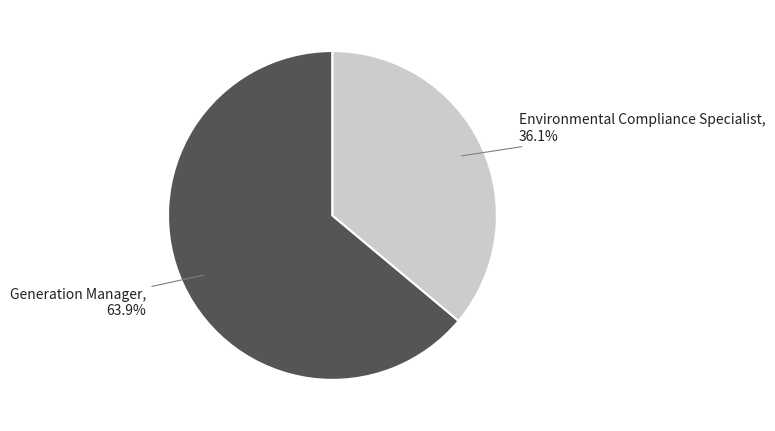

Which has a higher value, Environmental Compliance Specialist or Generation Manager?

Generation Manager